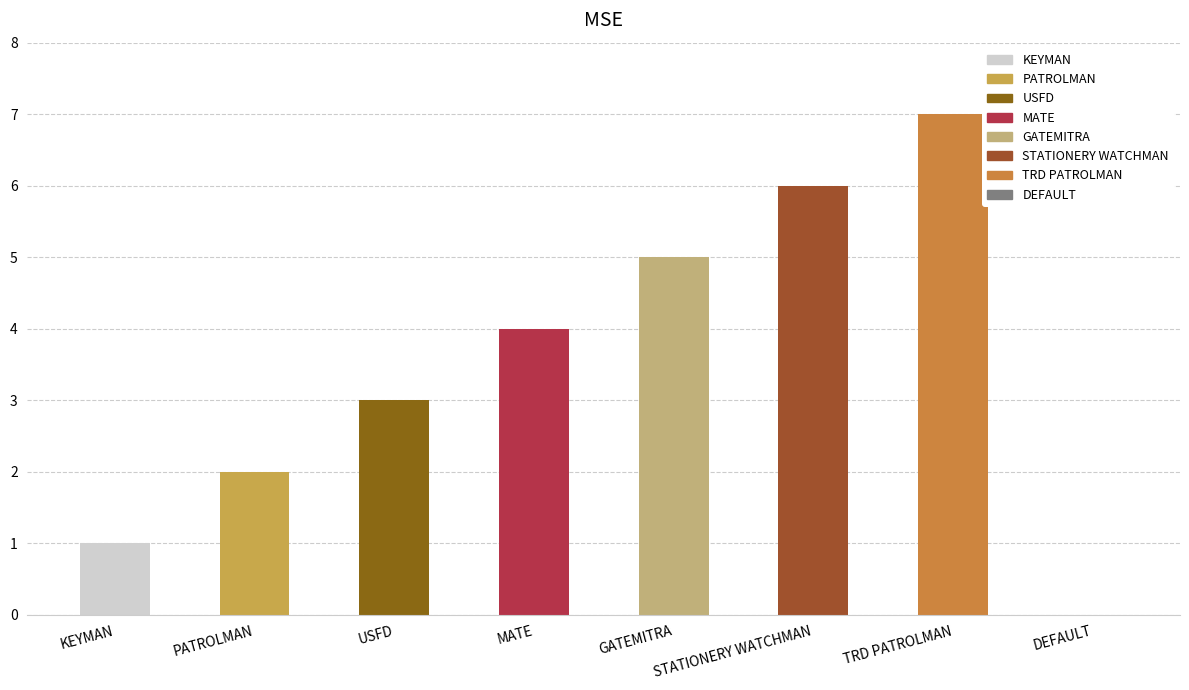

How many series are shown in this chart?

1